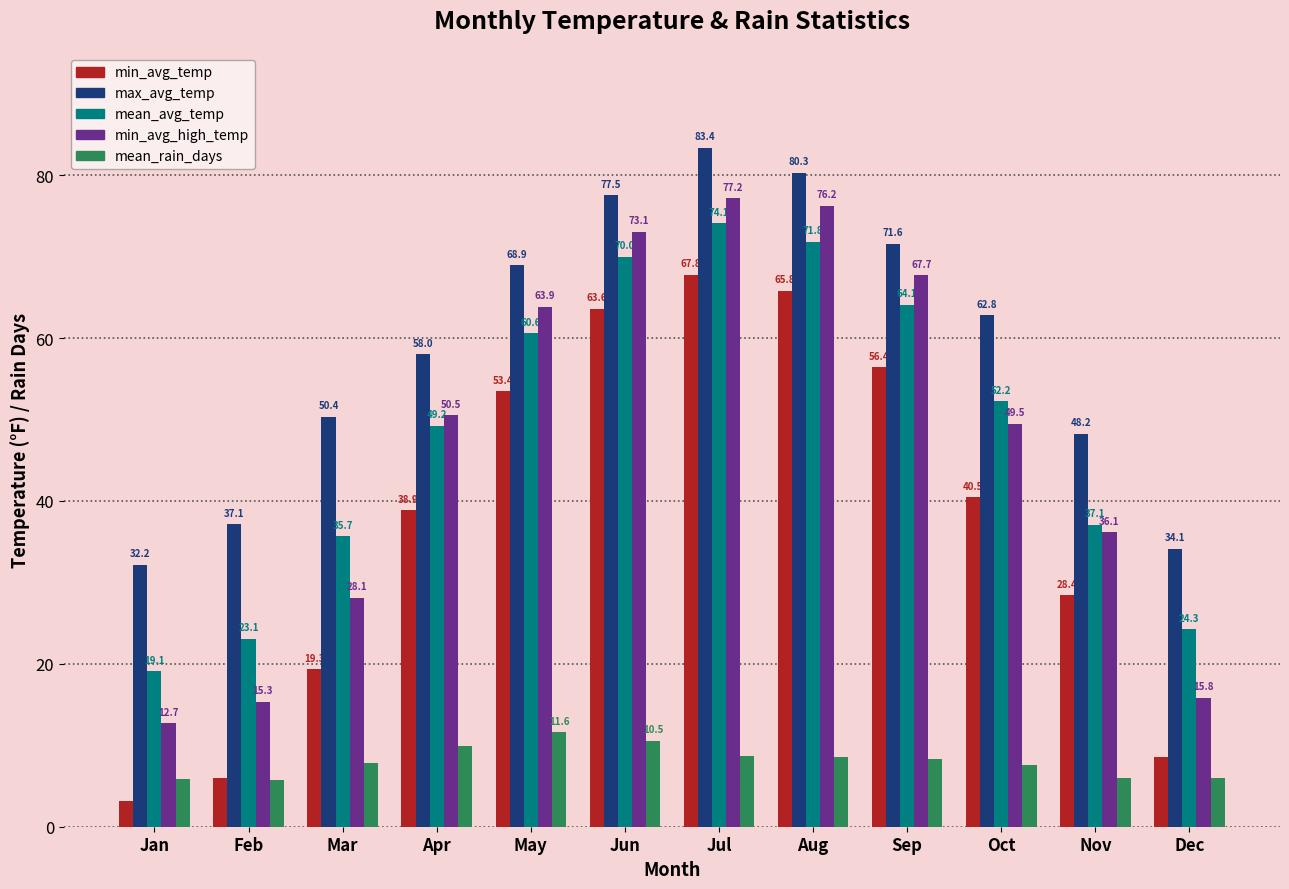

How many bars are there in total?

60